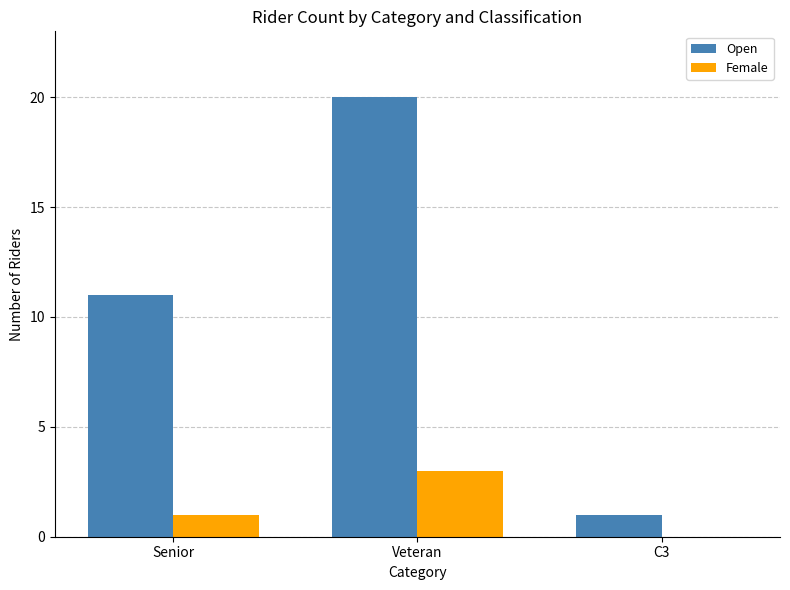

What is the sum of the Open values at Senior and Veteran?

31